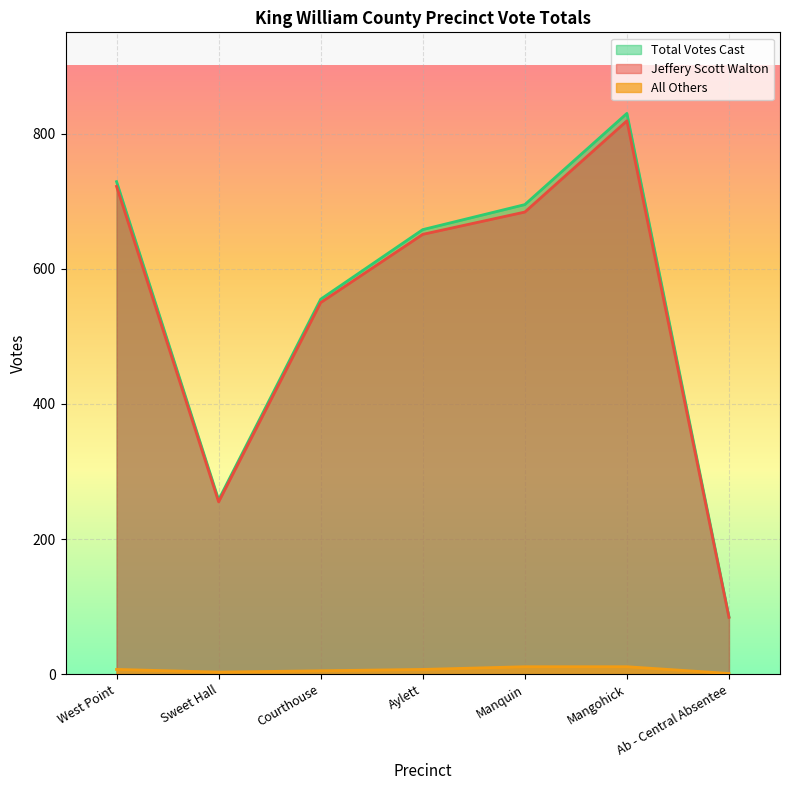

Rank the categories by All Others value from highest to lowest.

Manquin, Mangohick, West Point, Aylett, Courthouse, Sweet Hall, Ab - Central Absentee